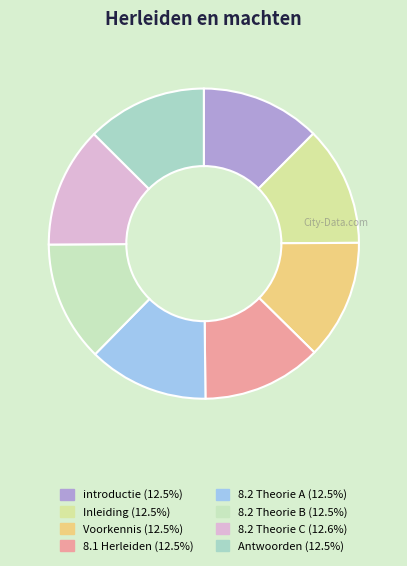

Combined, do Voorkennis and 8.1 Herleiden account for over 50%?

No